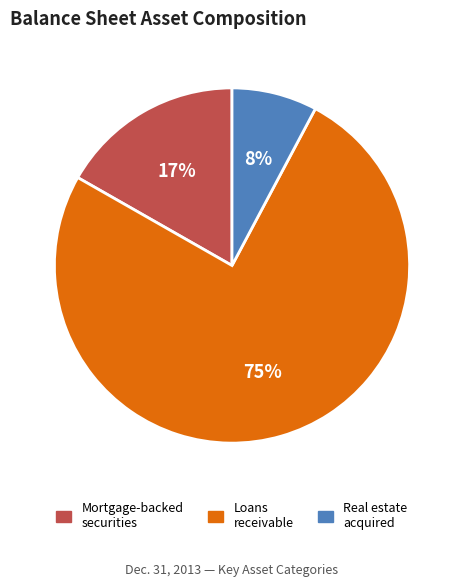

Is there a majority slice in this chart?

Yes